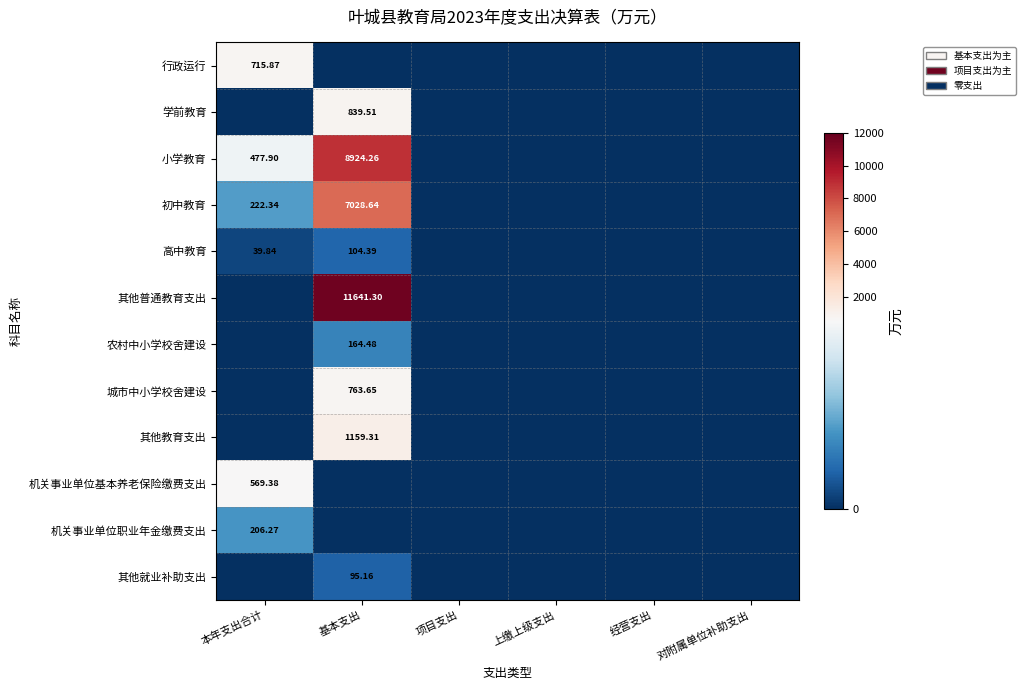

At which category is the sum across all series the highest?

基本支出